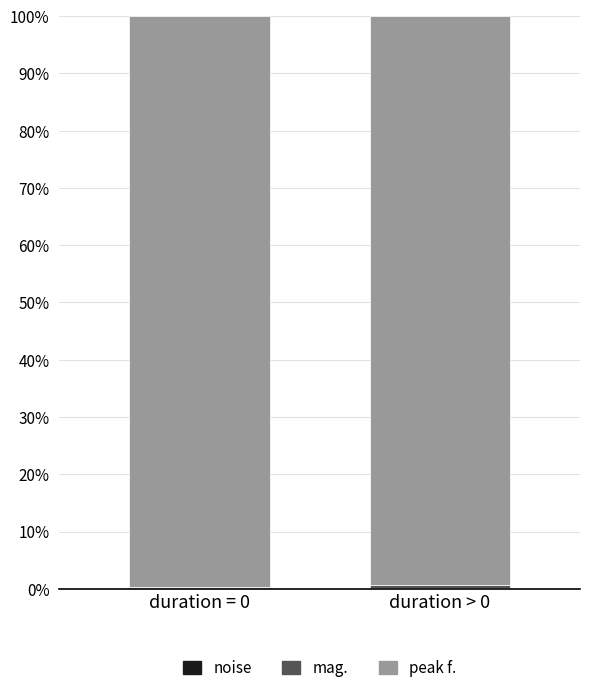

Count the number of data series in this chart.

3